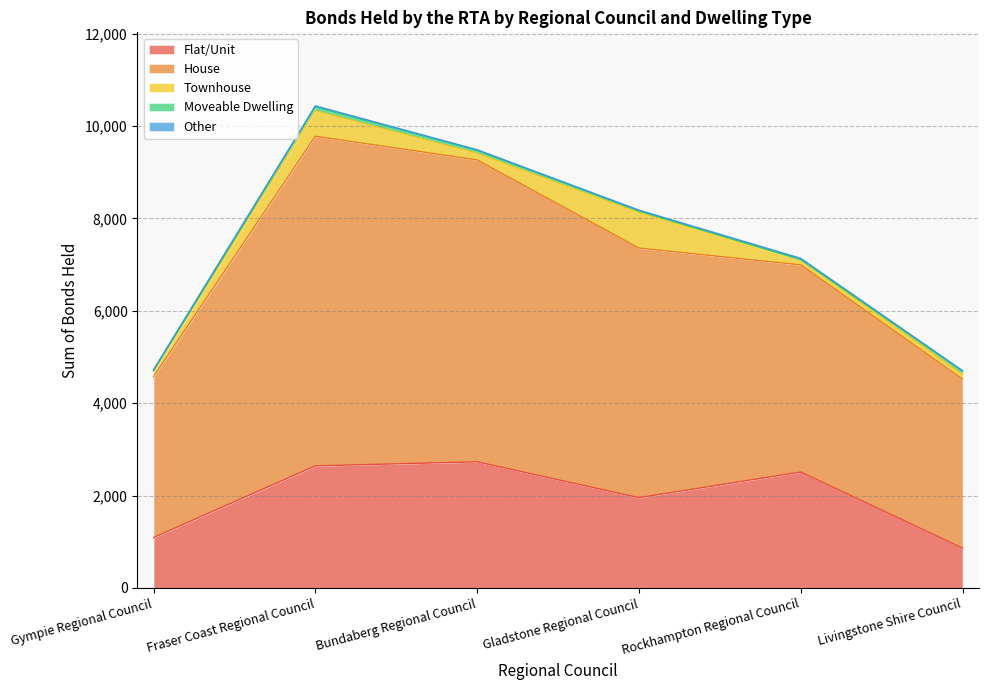

What is the total value across all series at Bundaberg Regional Council?

9486